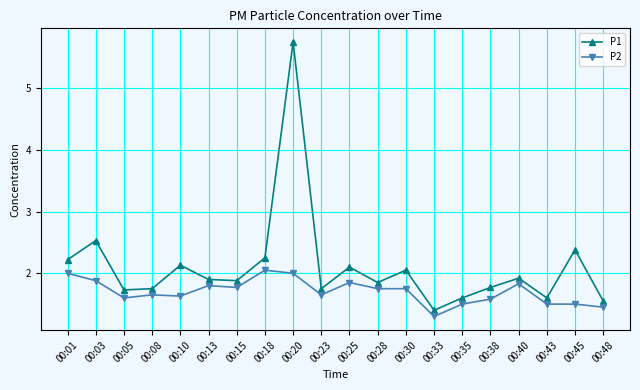

Which series has the largest total across all categories?

P1